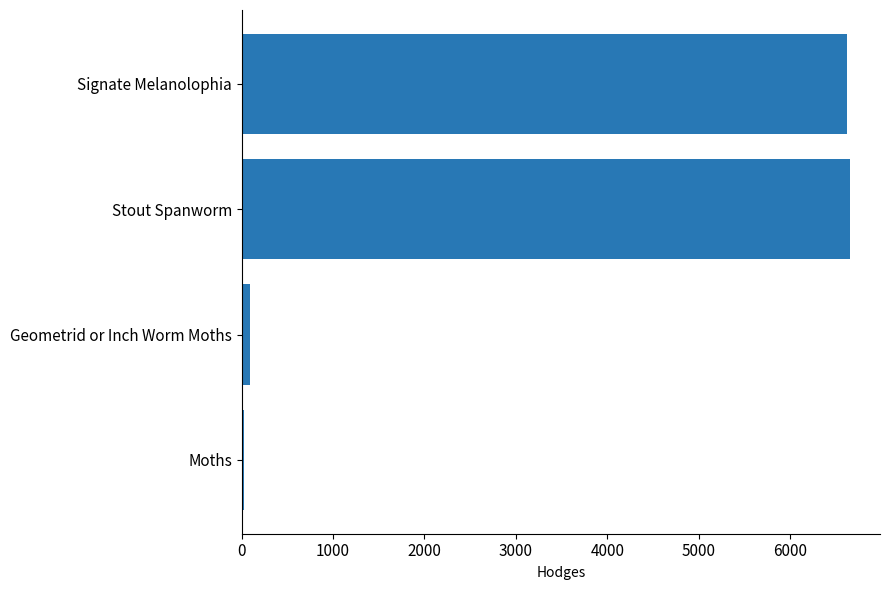

What is the smallest value displayed?

29.0